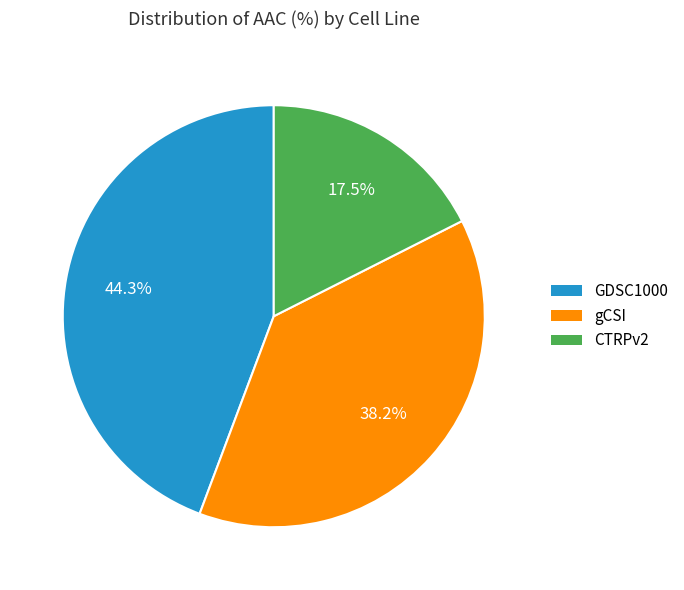

What portion of the pie excludes gCSI?

61.8%